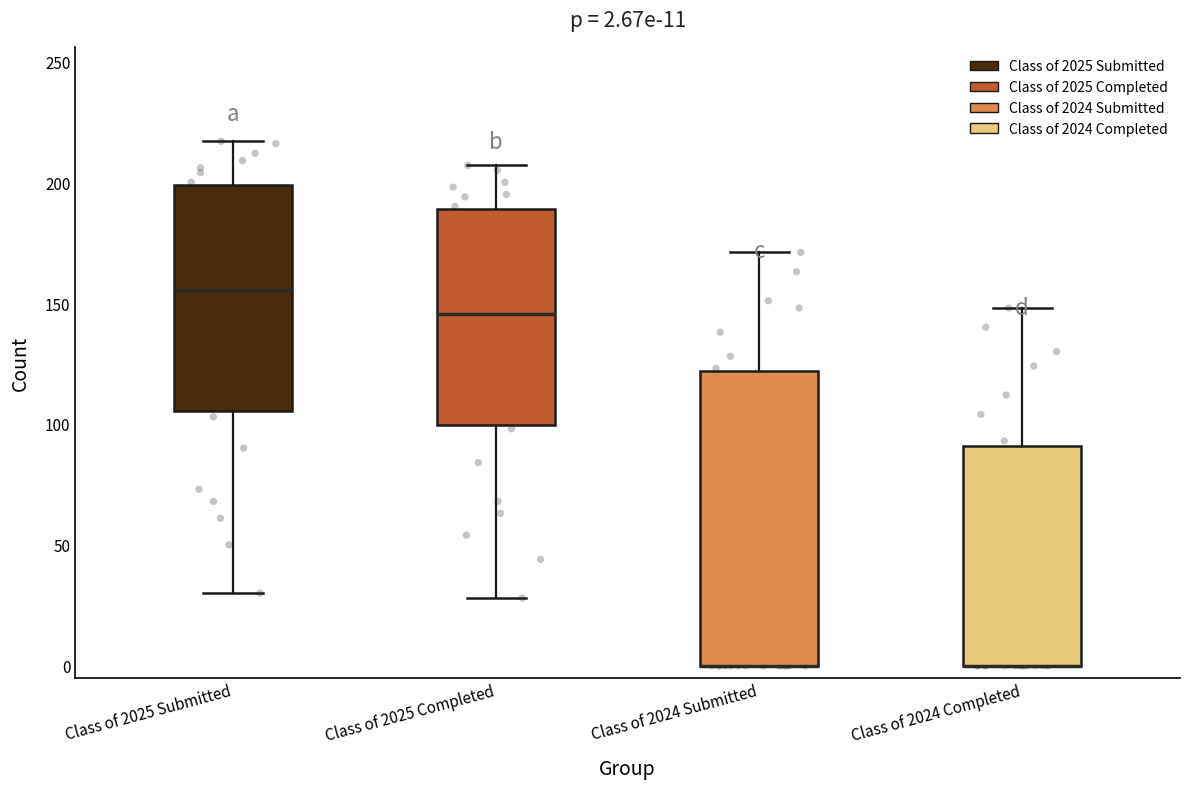

Comparing the boxes themselves (not the whiskers), which one is the tallest?

Class of 2024 Submitted